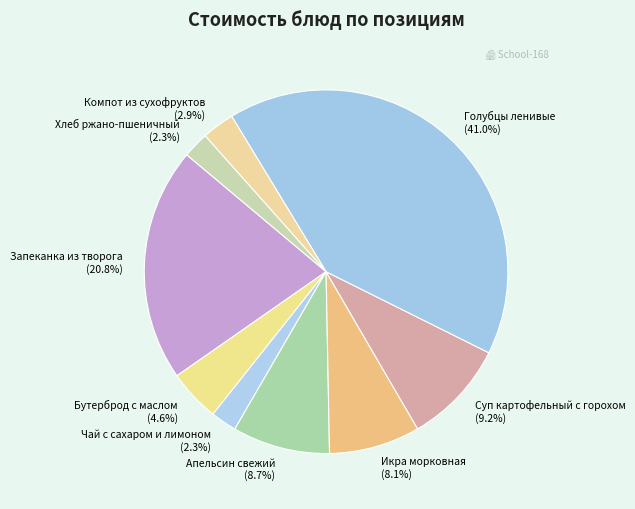

What percentage is NOT represented by Суп картофельный с горохом?

90.8%